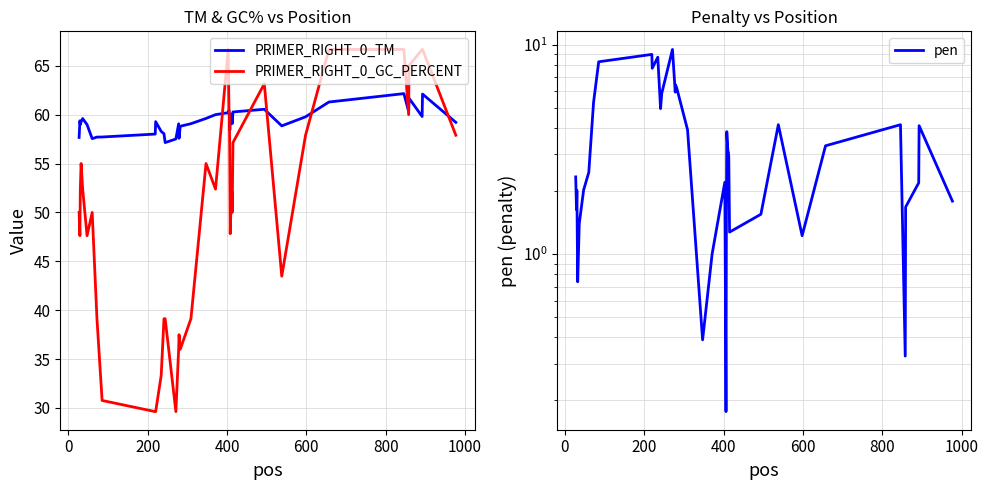

True or false: PRIMER_RIGHT_0_TM and pen cross at least once.

False